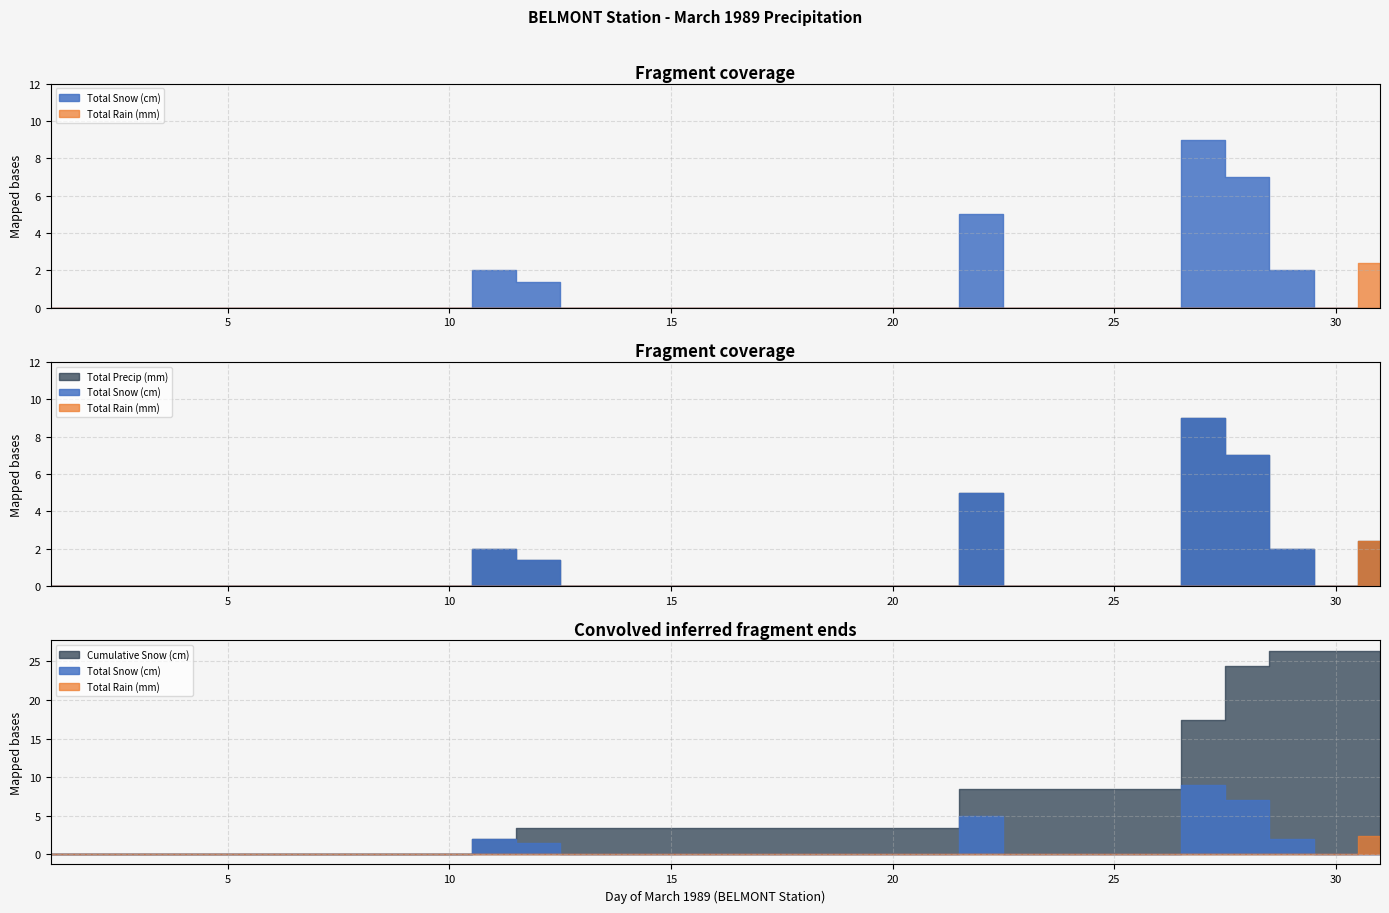

What is the value of the Total Precip (mm) point at the 29th from the left?

2.0